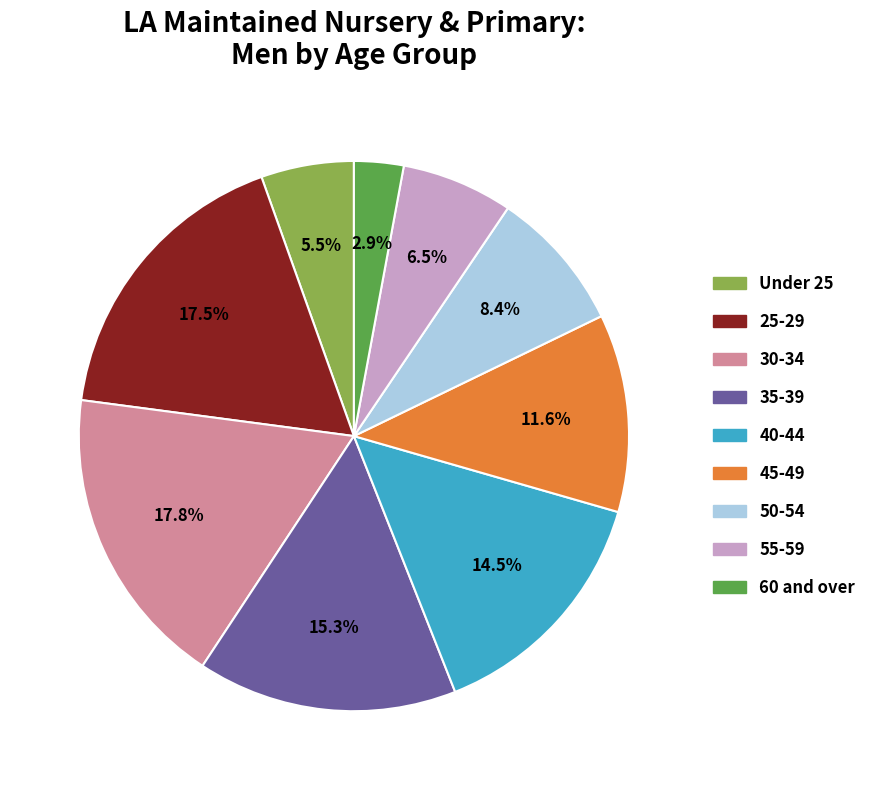

To the nearest percent, what percentage of the pie is 30-34?

18%